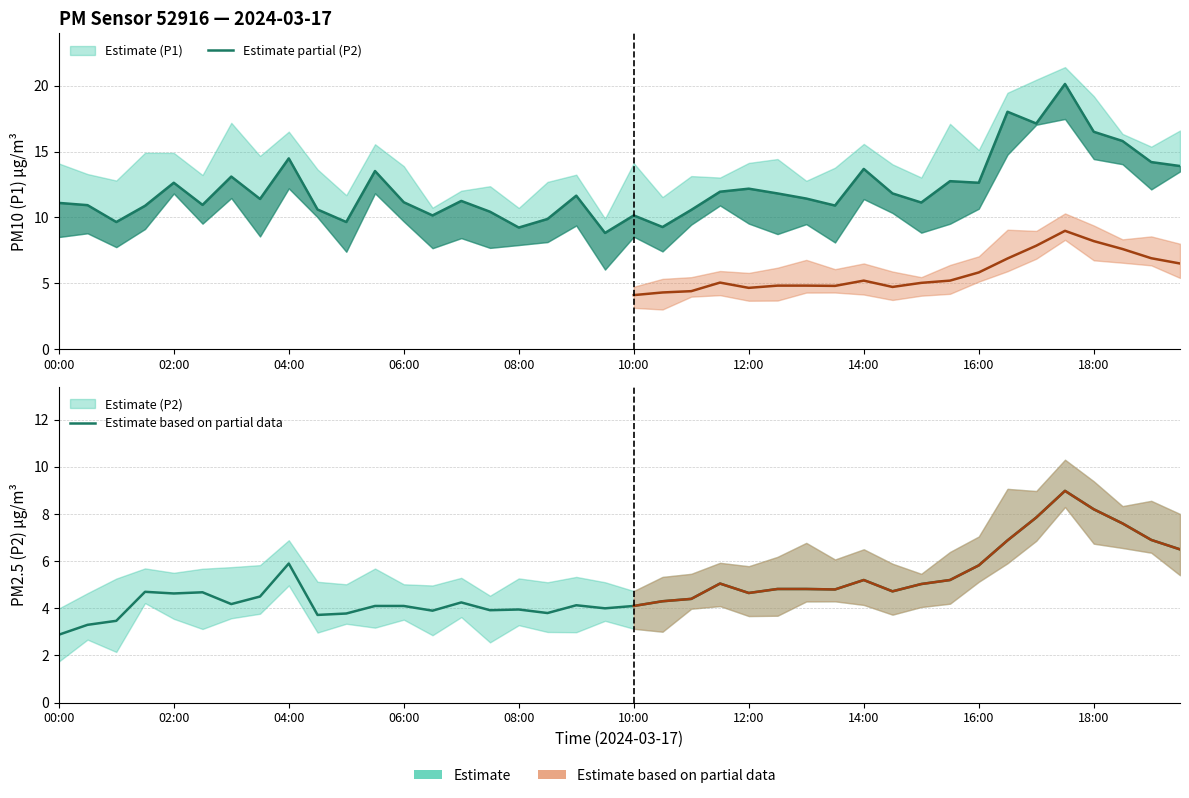

What is the approximate value of P2 at 00:30?

3.3